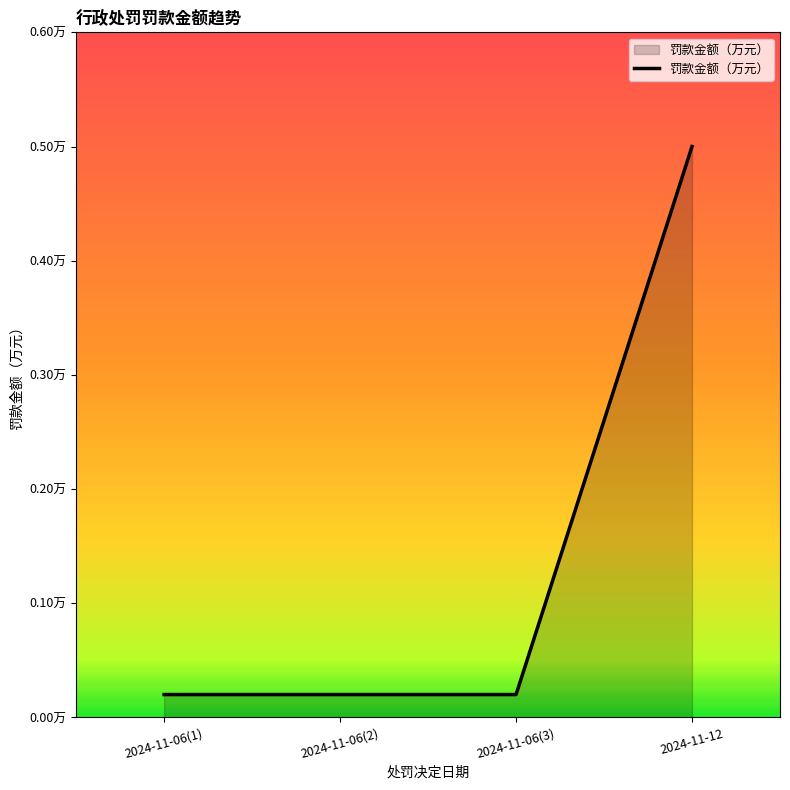

What is the average value?

0.1